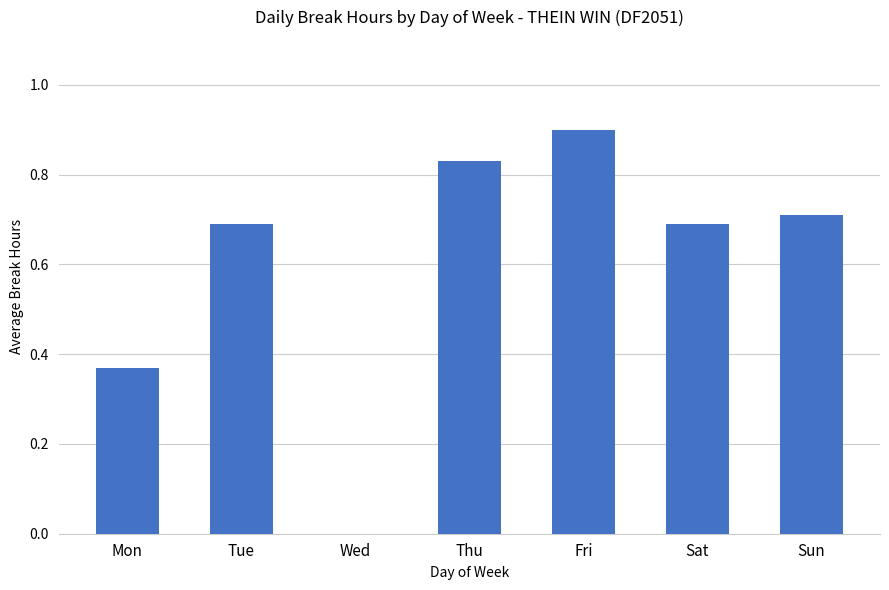

Count the number of data series in this chart.

1